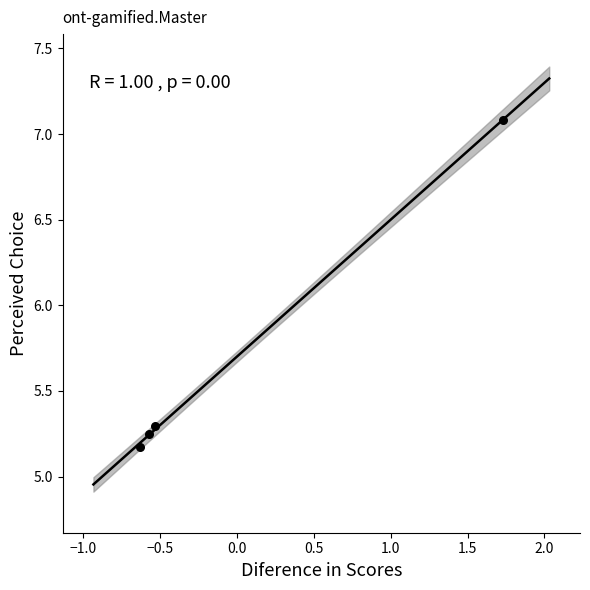

What is the average Y value?

5.7